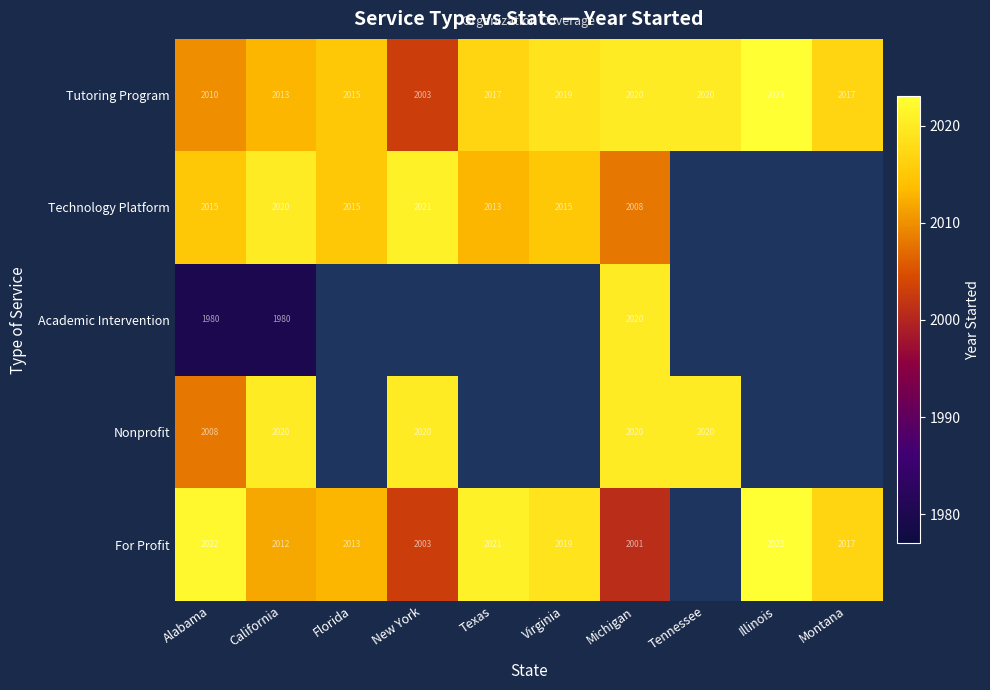

True or false: For Profit has a value of 3137 at Virginia.

False